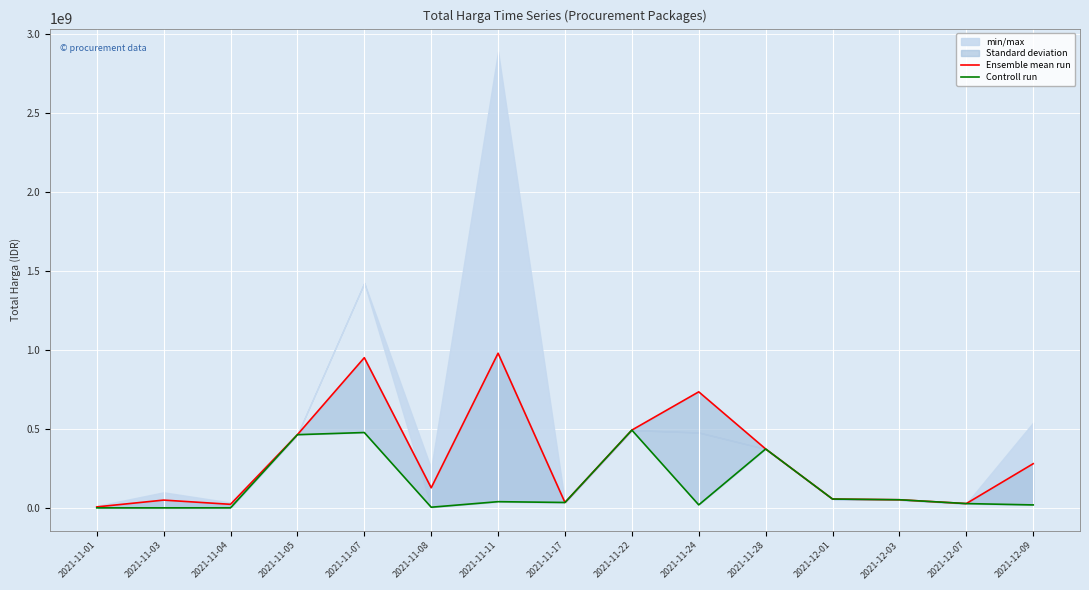

What is the label of the 5th point from the right?

2021-11-28